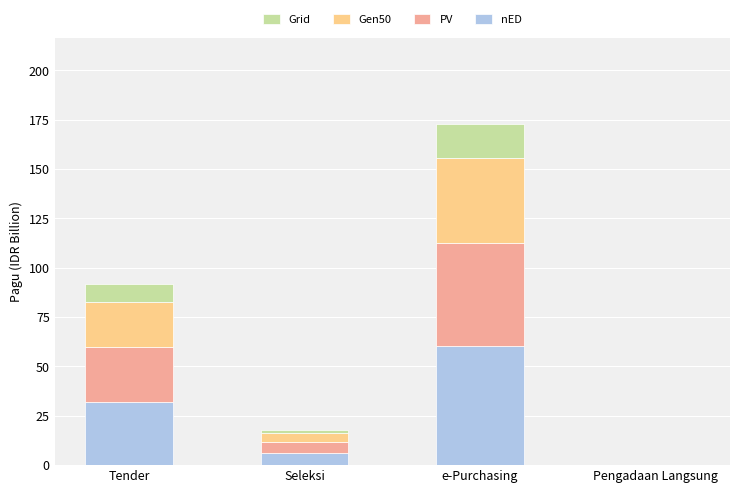

The nED series shows 6.3 at Seleksi. True or false?

True